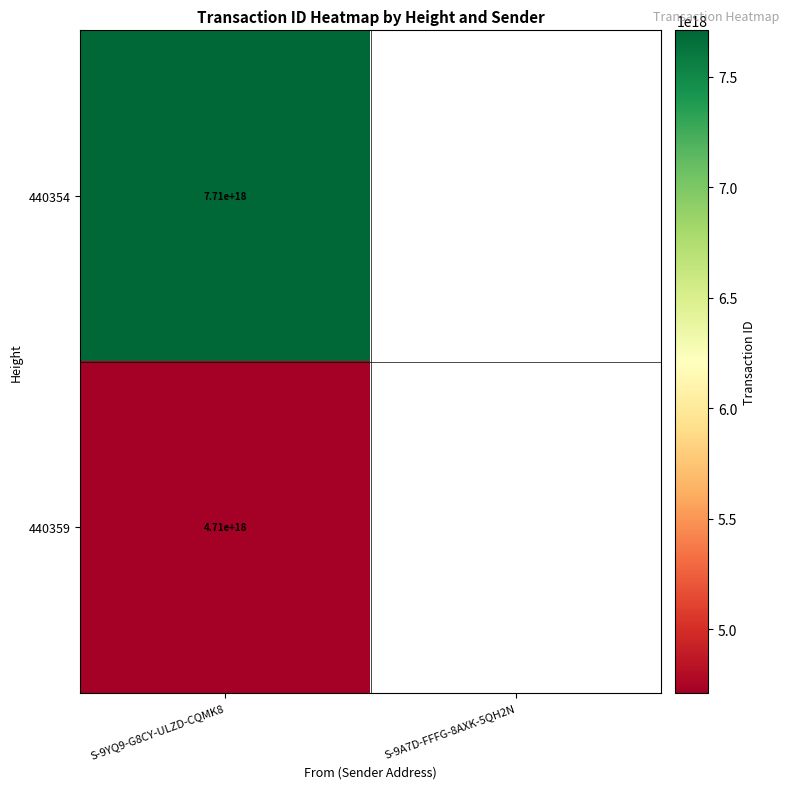

What is the greatest value displayed?

7709541491963867136.0